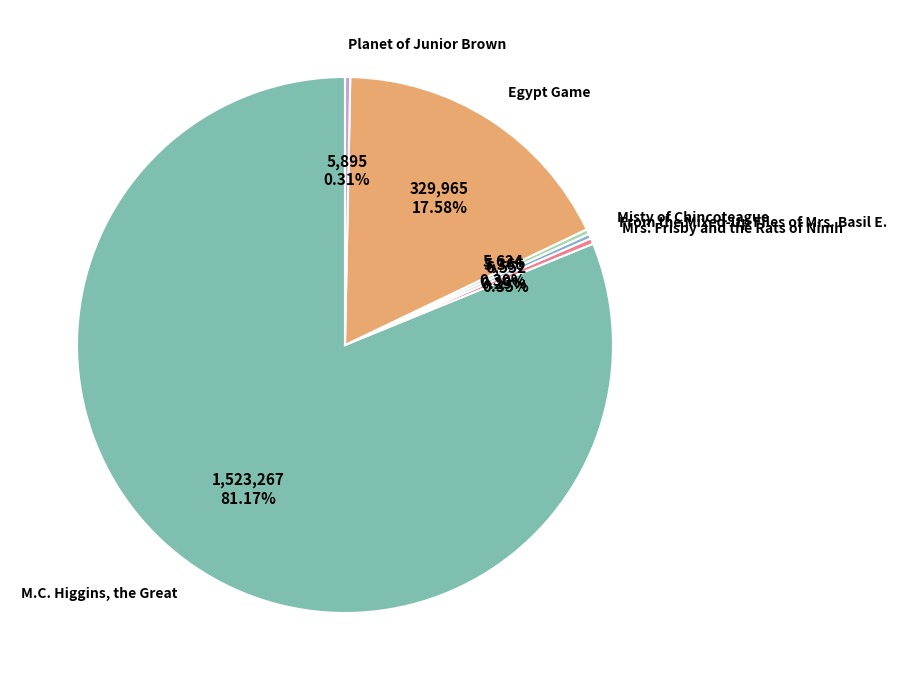

Does any single category account for the majority?

Yes